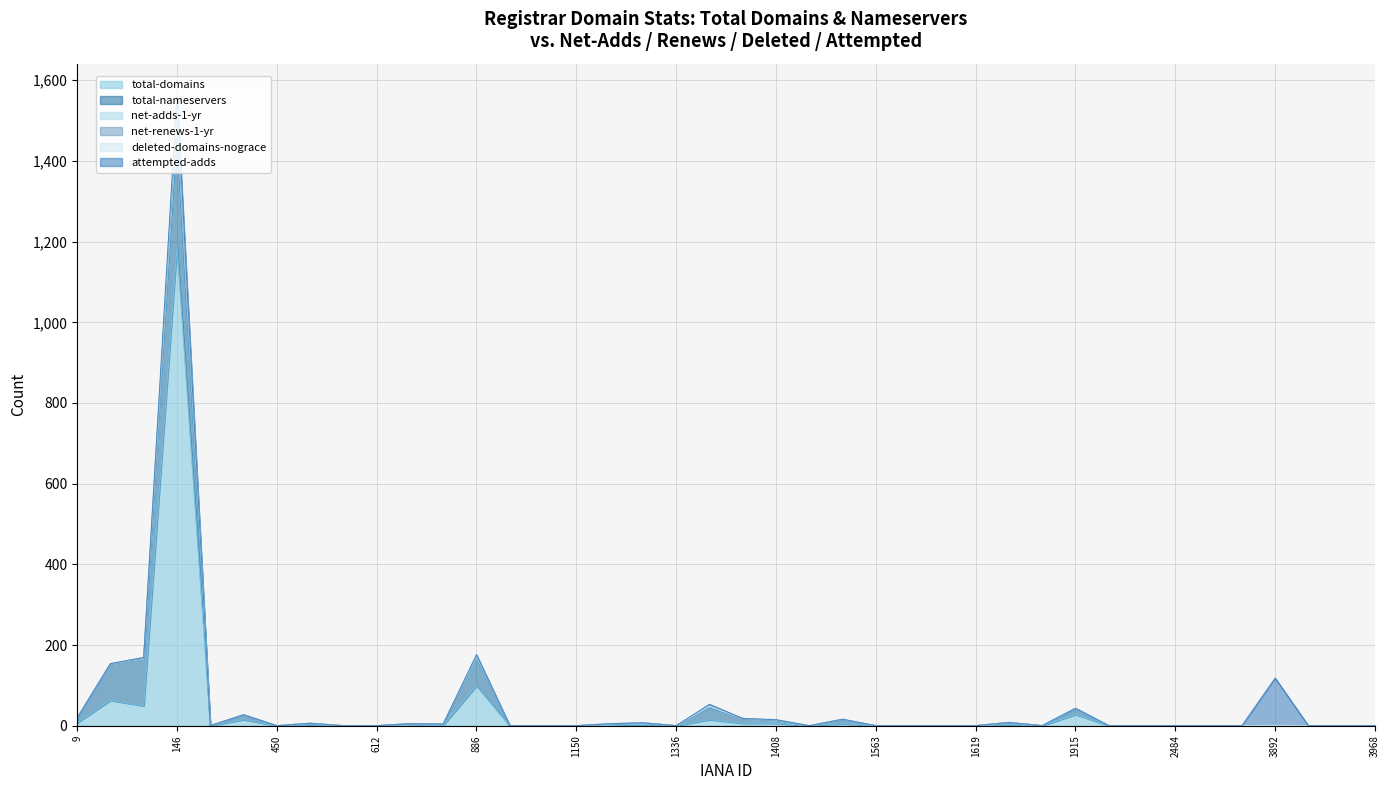

The attempted-adds series shows 59 at 463. True or false?

False